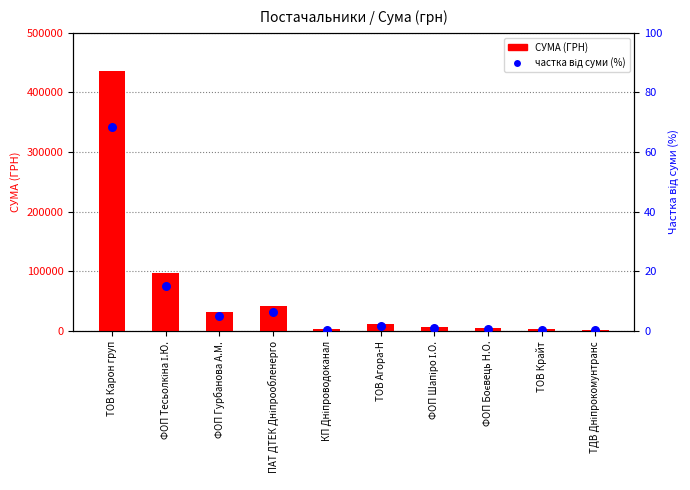

At how many categories does at least one series exceed 104090?

1